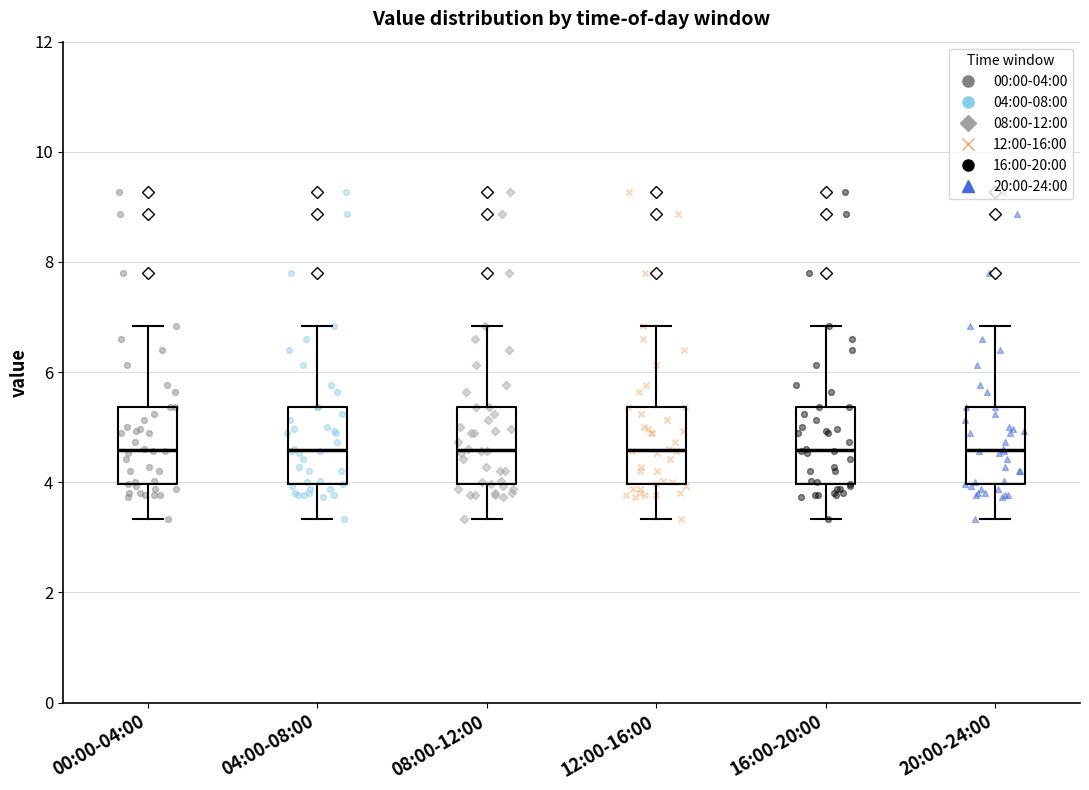

Where is the lower edge of the box for 12:00-16:00 on the y-axis? The values are not printed on the chart, so give them approximately, as read against the axis.

4.0